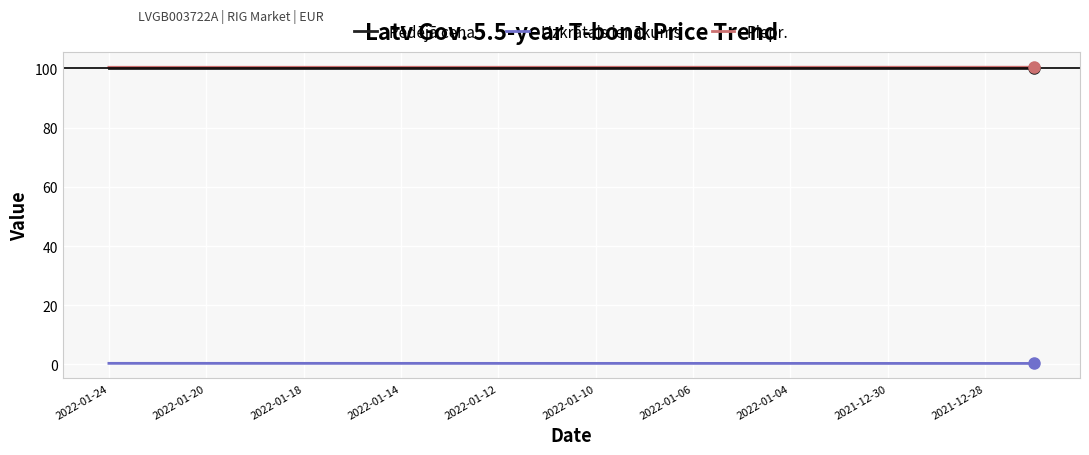

True or false: Piepr. and Uzkrātais ienākums cross at least once.

False